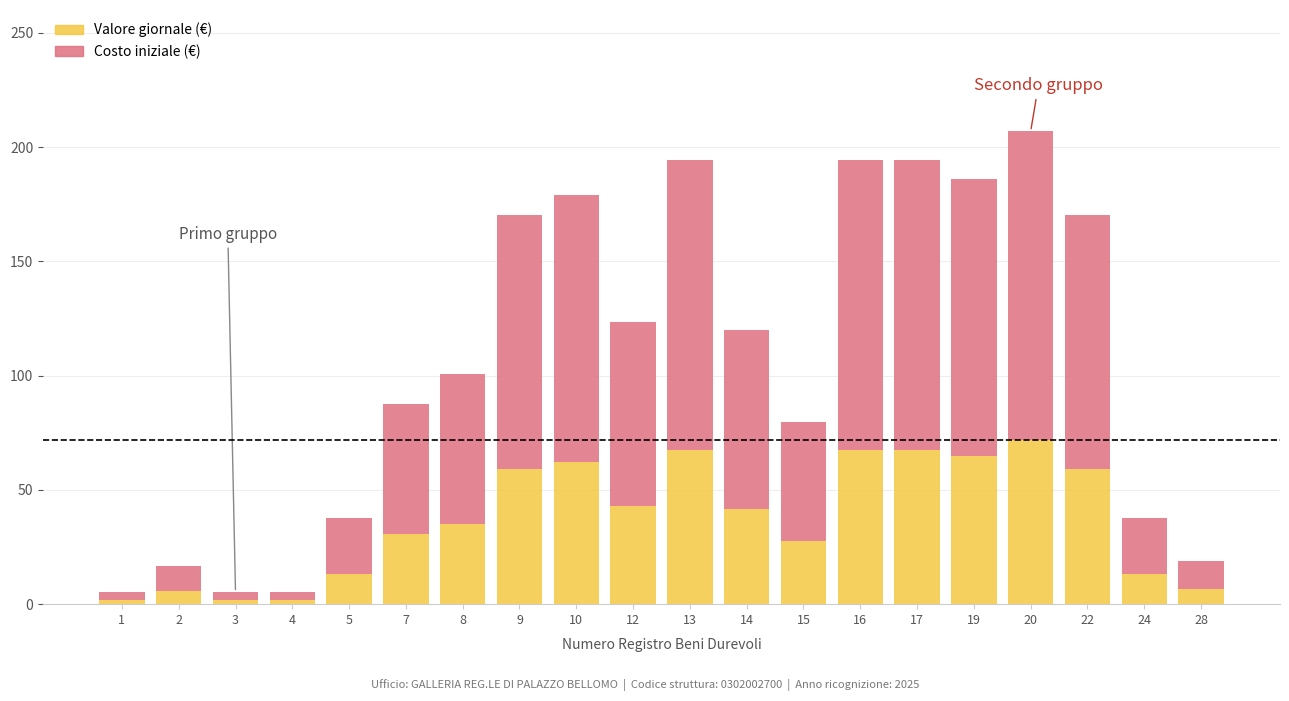

At which category is the sum across all series the highest?

20